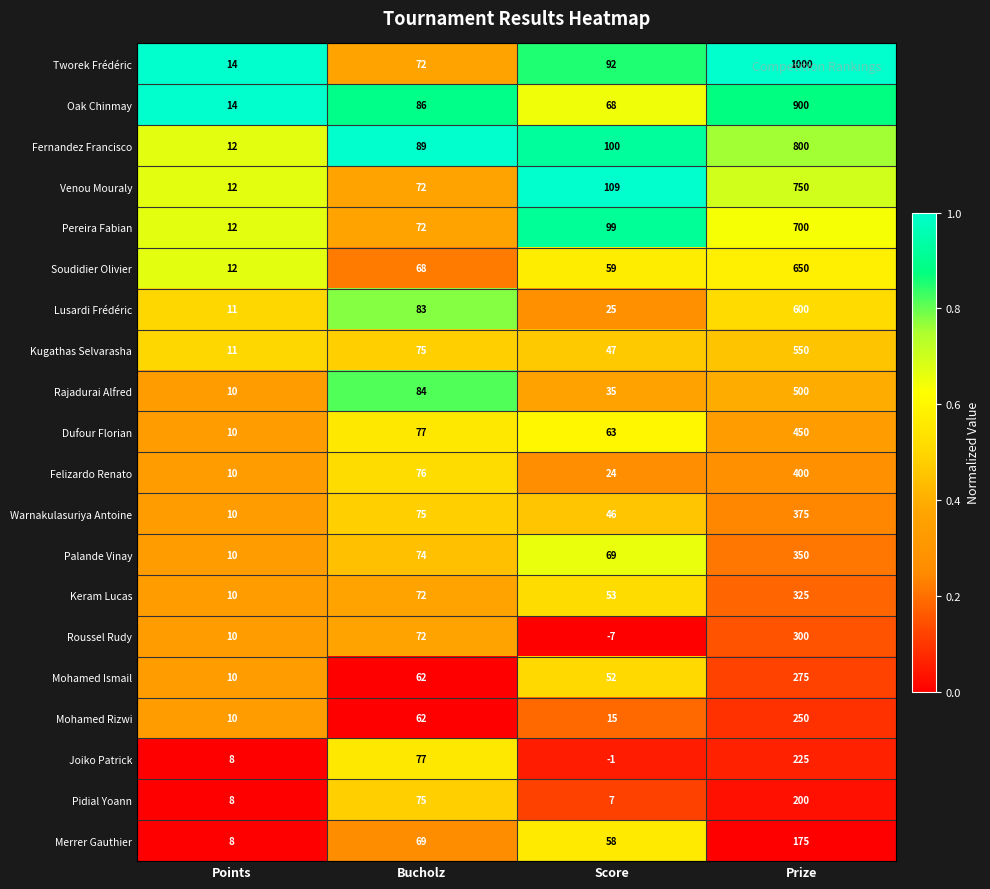

Rank the series by their maximum value, from lowest to highest.

Merrer Gauthier, Pidial Yoann, Joiko Patrick, Mohamed Rizwi, Mohamed Ismail, Roussel Rudy, Keram Lucas, Palande Vinay, Warnakulasuriya Antoine, Felizardo Renato, Dufour Florian, Rajadurai Alfred, Kugathas Selvarasha, Lusardi Frédéric, Soudidier Olivier, Pereira Fabian, Venou Mouraly, Fernandez Francisco, Oak Chinmay, Tworek Frédéric